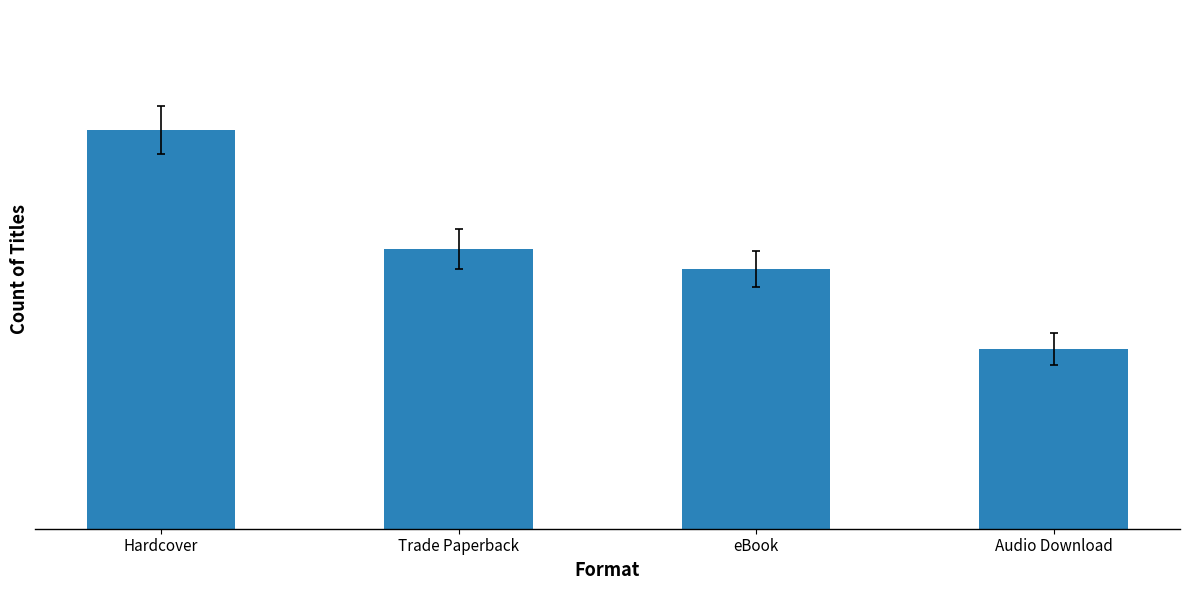

Are the bars grouped side by side (vs. stacked)?

No